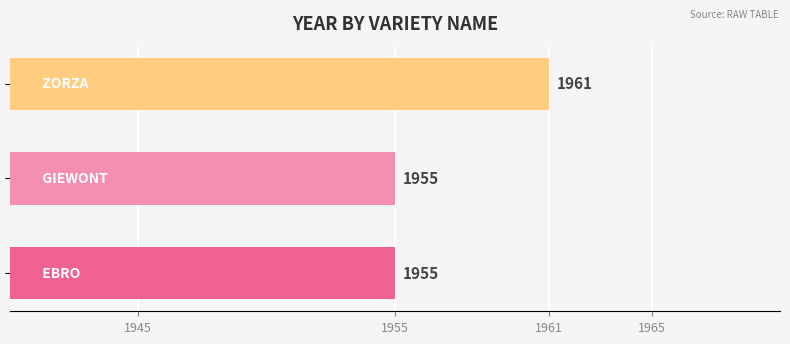

Reading bottom to top, extract all data points from this chart.

1955	1955	1961